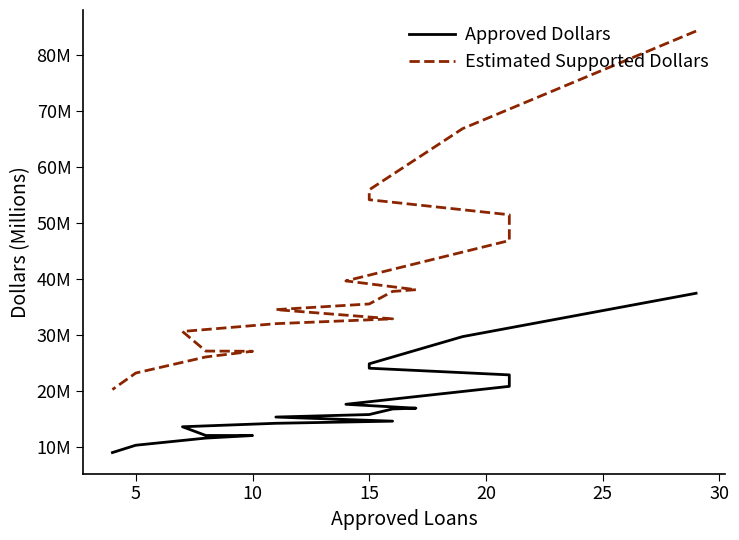

Rank the series by their average value, from highest to lowest.

Estimated Supported Dollars, Approved Dollars